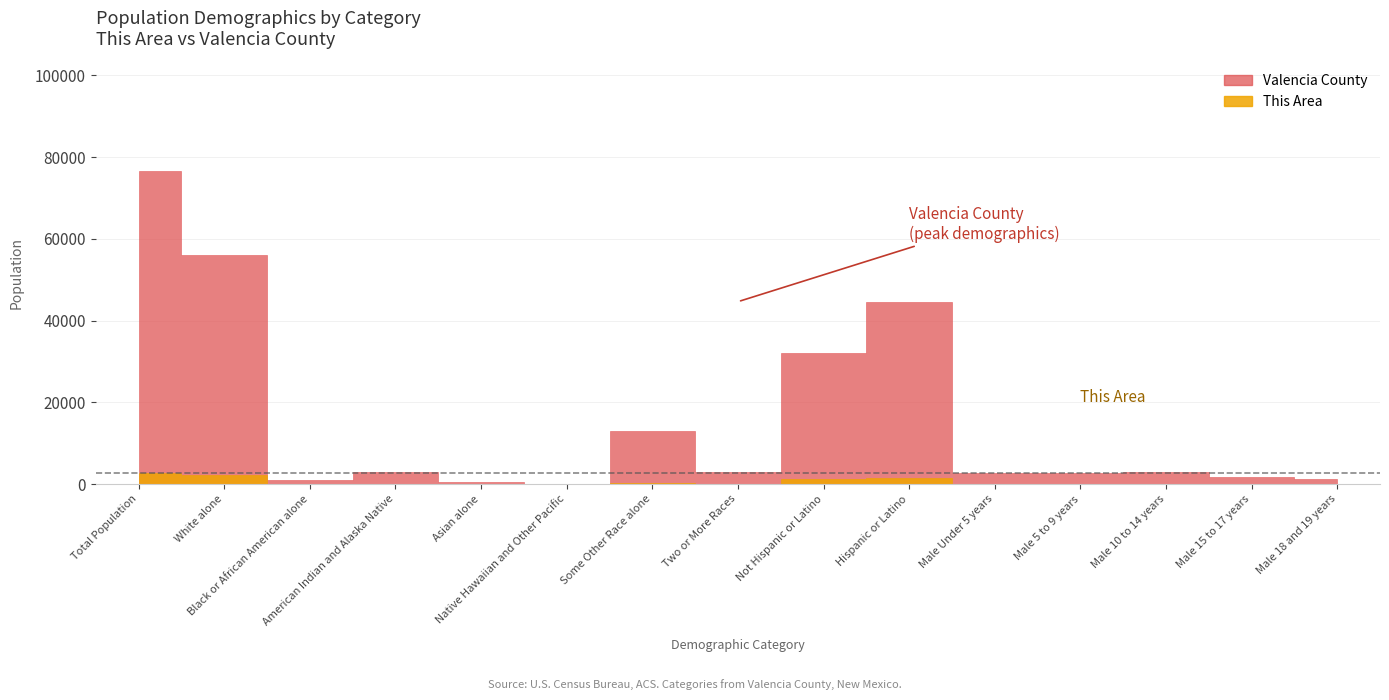

Count the number of categories in the chart.

15